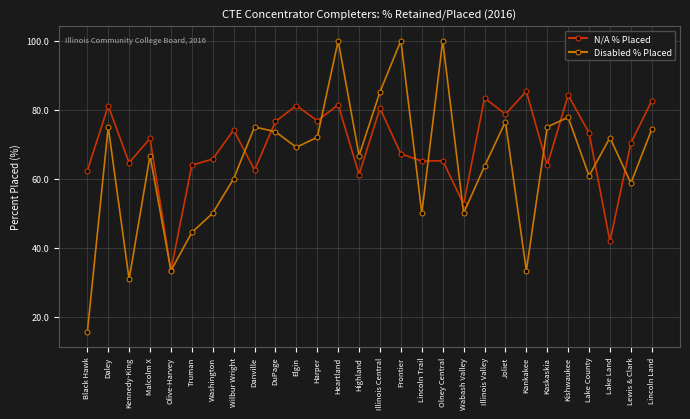

Does the chart have visible grid lines?

Yes